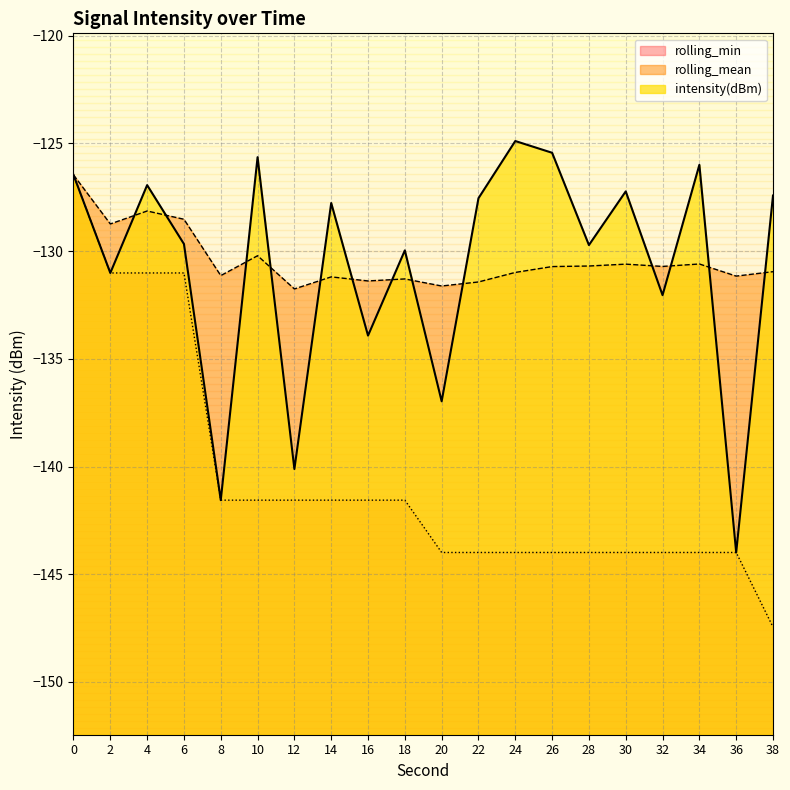

Which series has the widest spread of values?

rolling_min